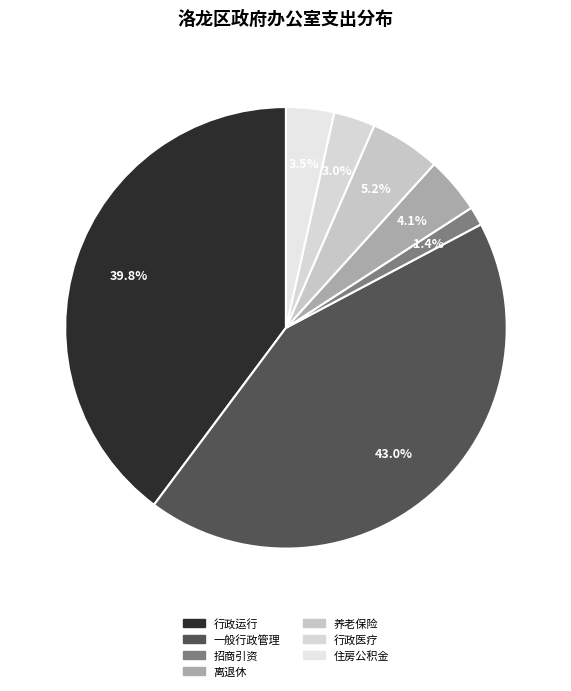

How many segments does this pie chart have?

7